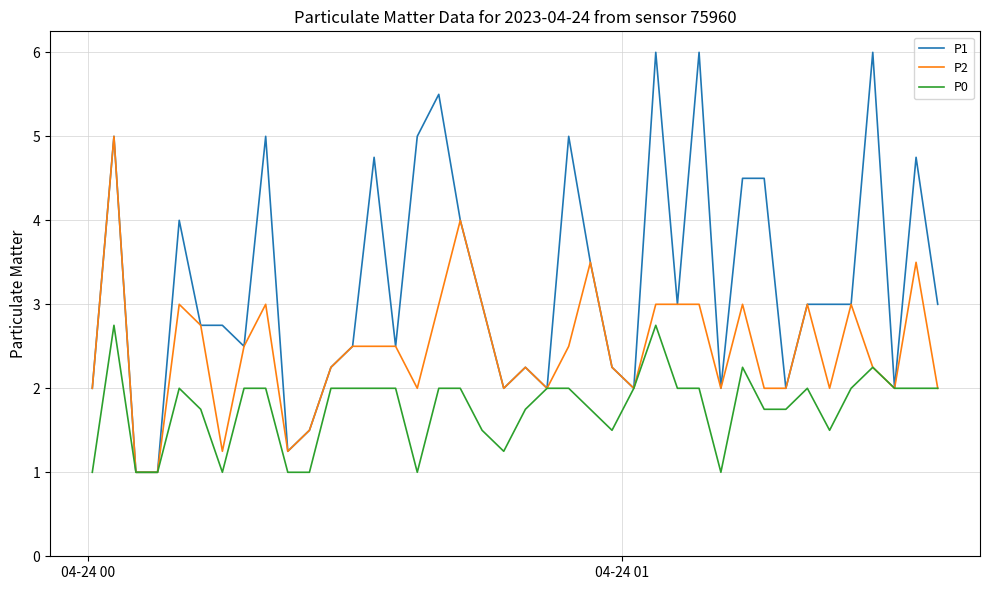

Rank the series by their maximum value, from lowest to highest.

P0, P2, P1